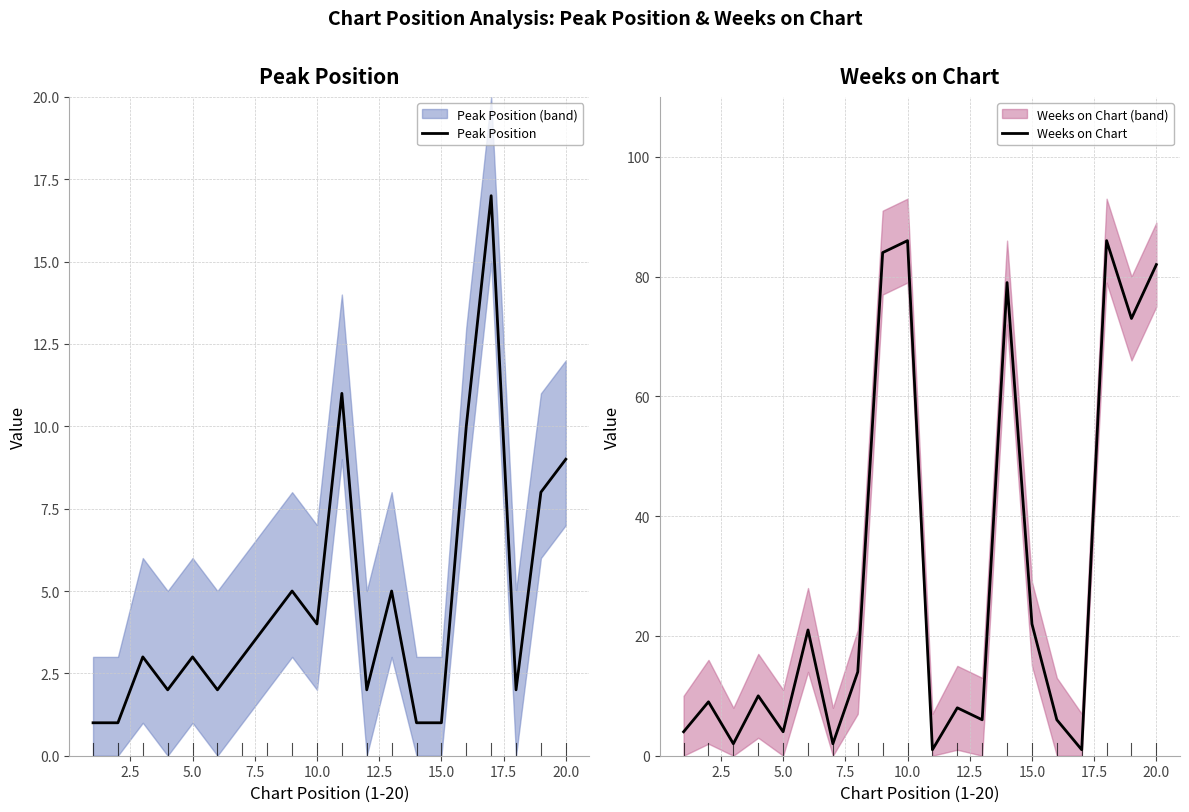

Does the chart display data point markers on the line(s)?

No